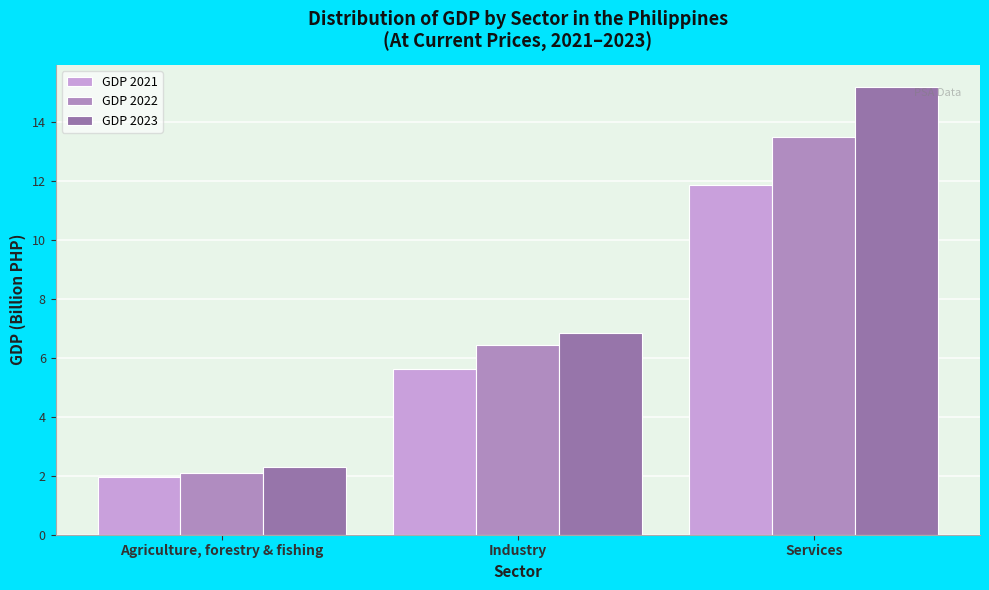

Reading left to right, transcribe all the data shown in this chart.

GDP 2021: Agriculture, forestry & fishing=2.0	Industry=5.6	Services=11.8
GDP 2022: Agriculture, forestry & fishing=2.1	Industry=6.4	Services=13.5
GDP 2023: Agriculture, forestry & fishing=2.3	Industry=6.9	Services=15.2